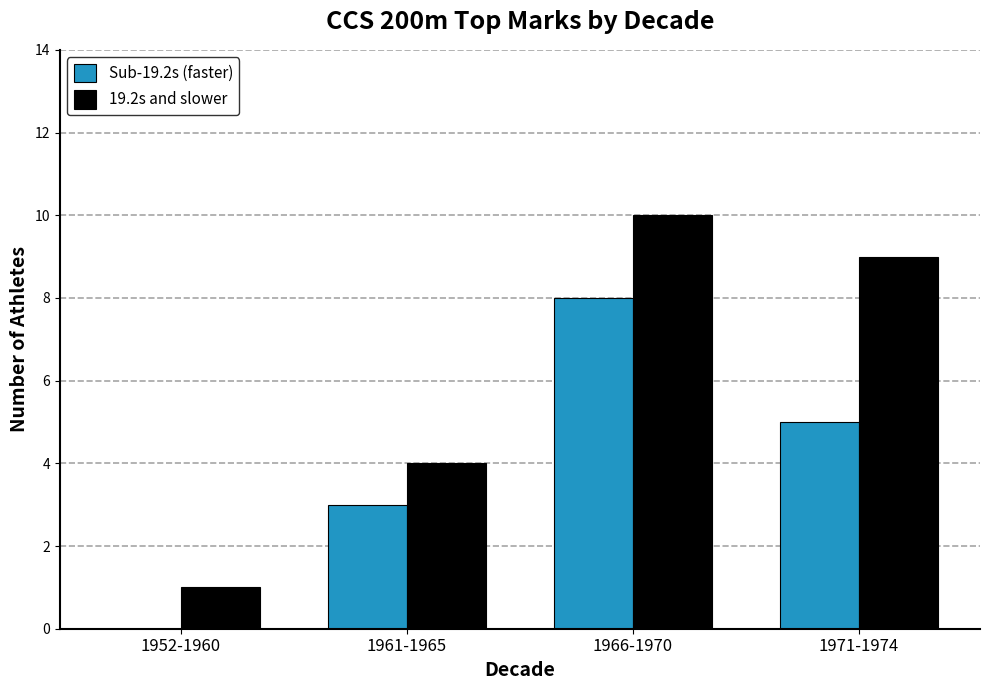

What is the average value of the 19.2s and slower series?

6